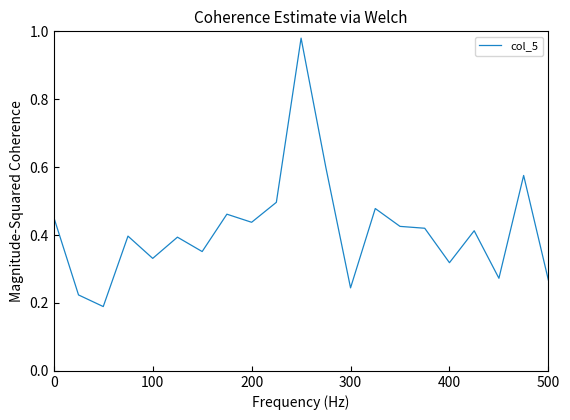

Is this an area chart (filled region under the line)?

No